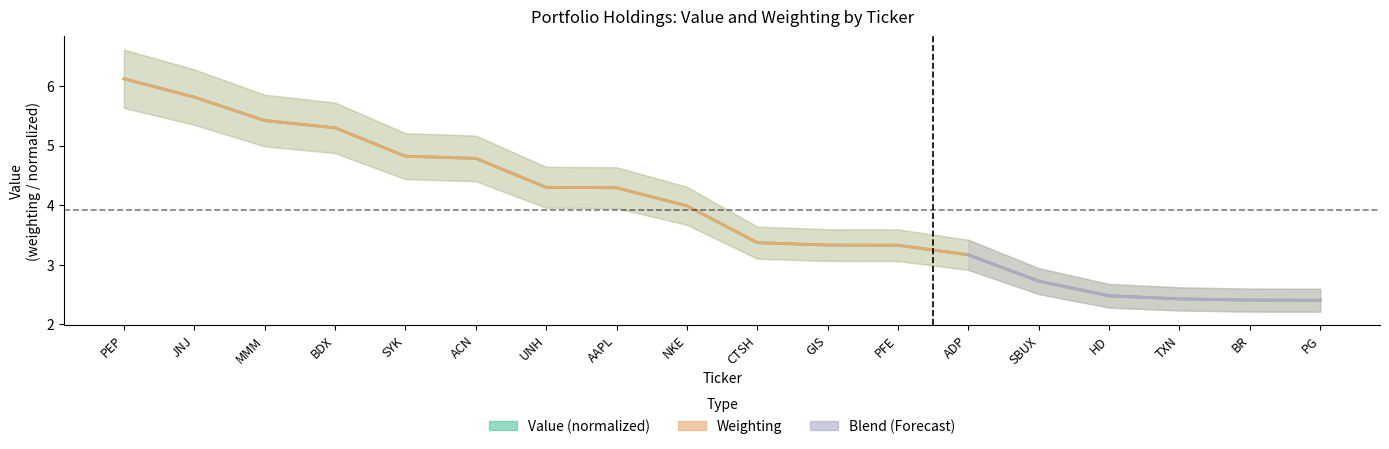

Where is weighting nearest to the value 4?

NKE